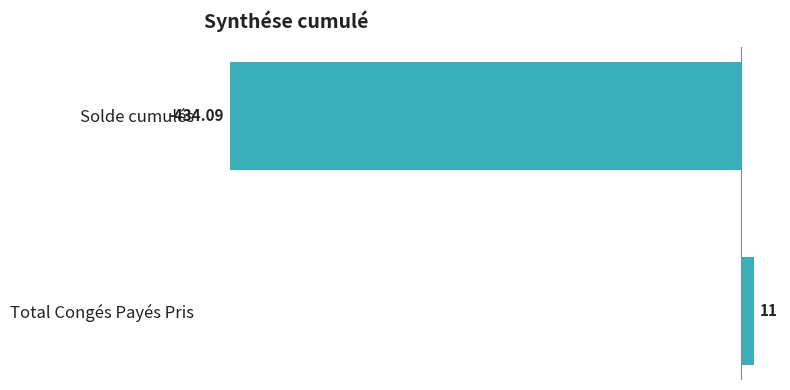

What is the label of the 2nd bar from the top?

Total Congés Payés Pris